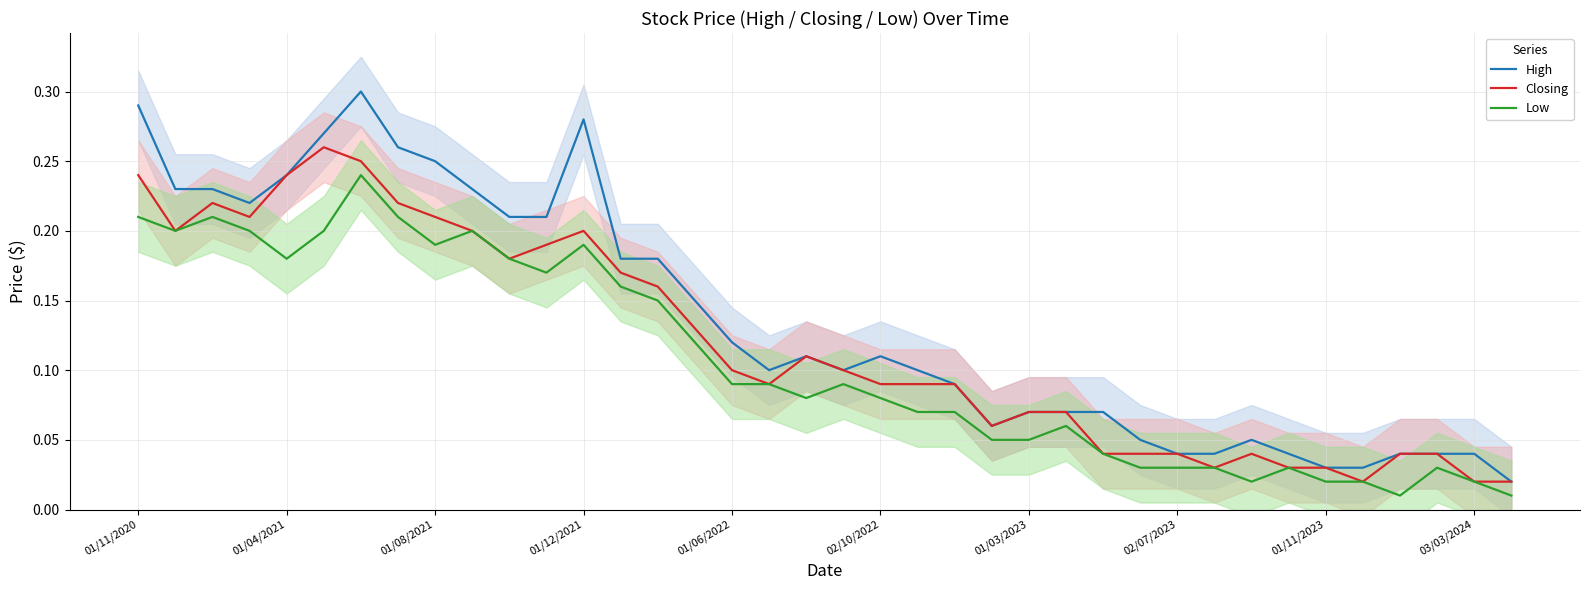

What is the greatest value displayed?

0.3